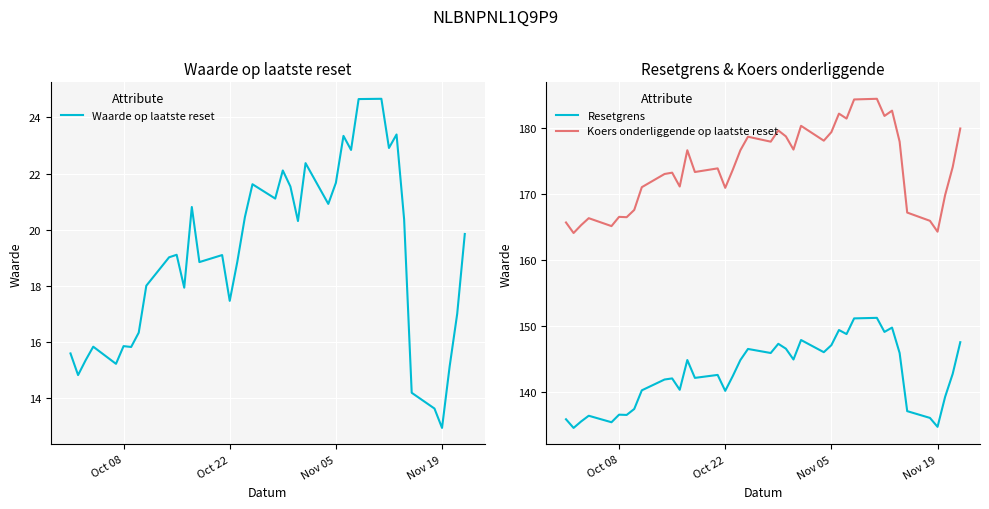

Rank the series by their average value, from highest to lowest.

Koers onderliggende op laatste reset, Resetgrens, Waarde op laatste reset